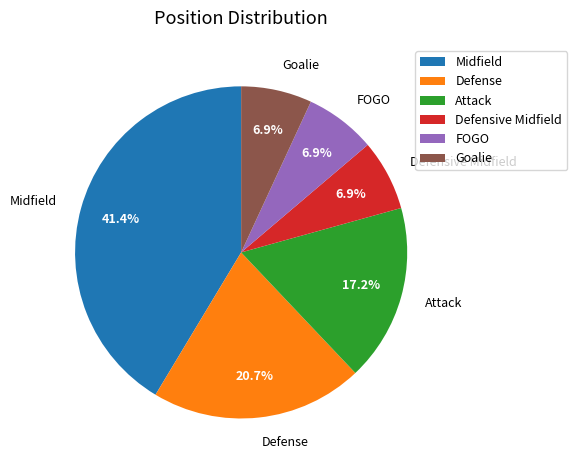

Is it true that Midfield is 32% of the pie?

False